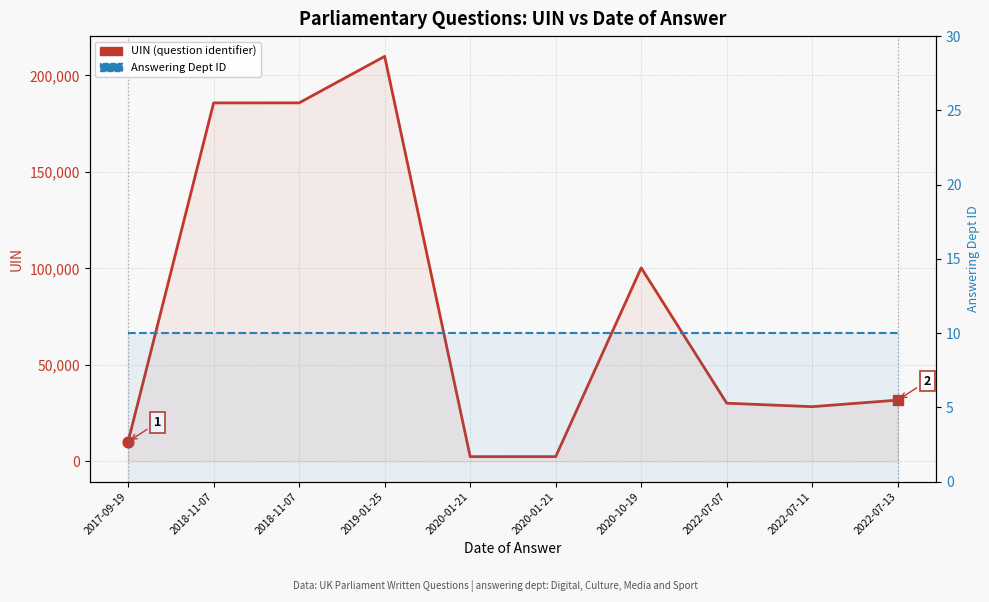

At which category is the sum across all series the highest?

2019-01-25